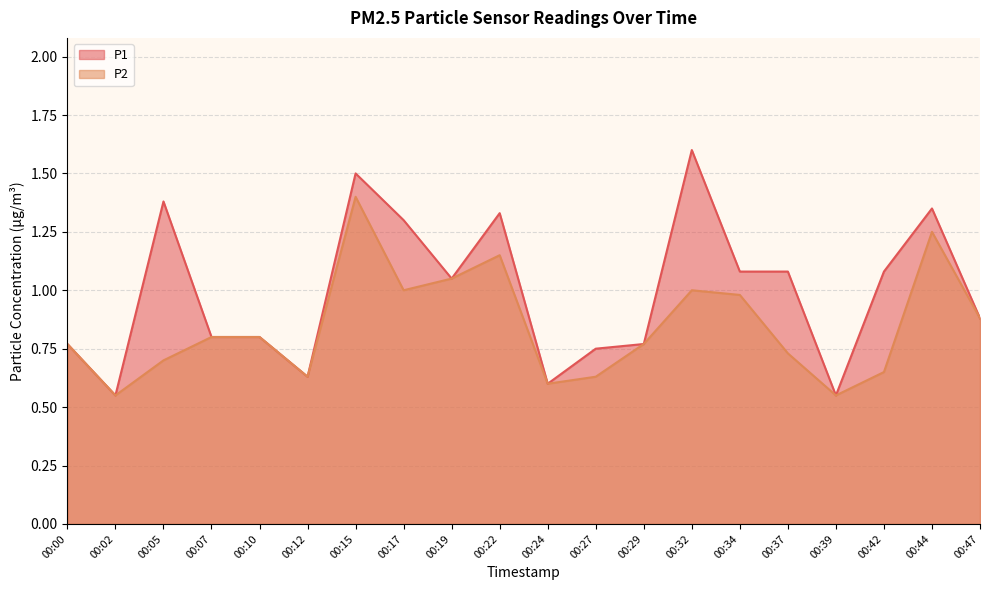

What are all the series names shown in the legend?

P1, P2